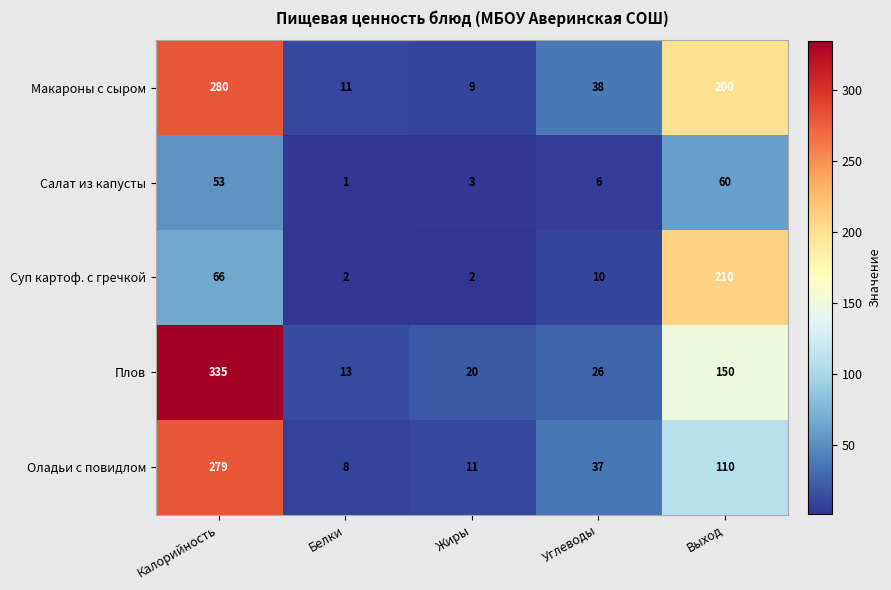

At which category is the sum across all series the highest?

Калорийность